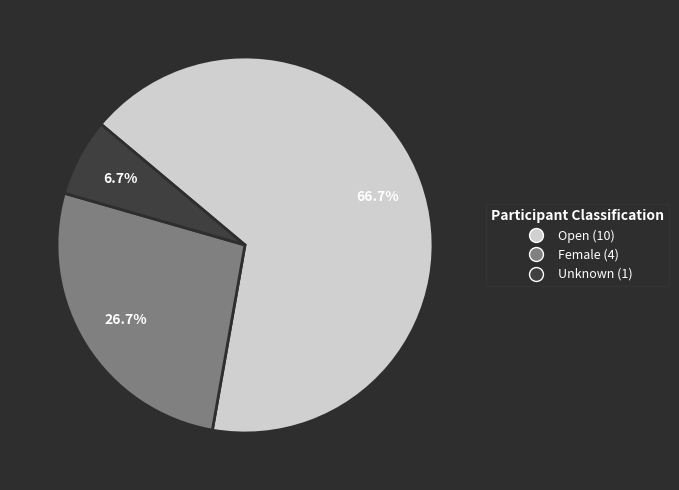

Which has a higher value, Female or Open?

Open